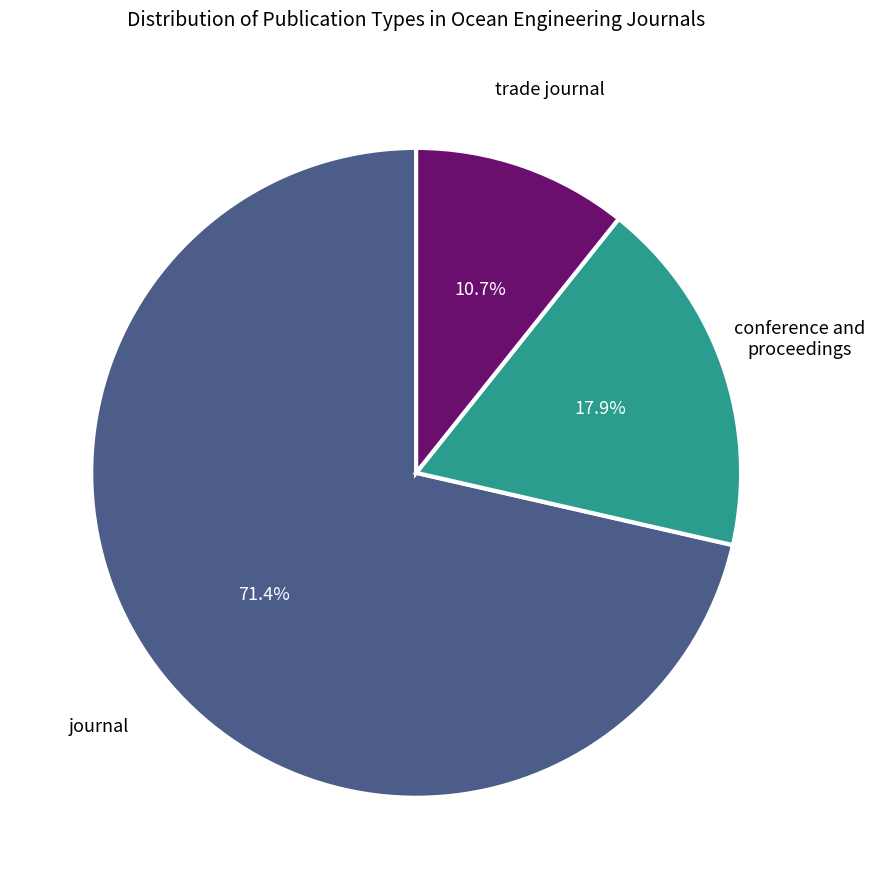

Does any single category account for the majority?

Yes